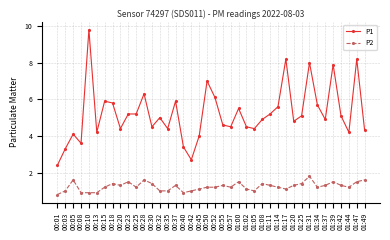

Which category has the highest value across all series?

00:10